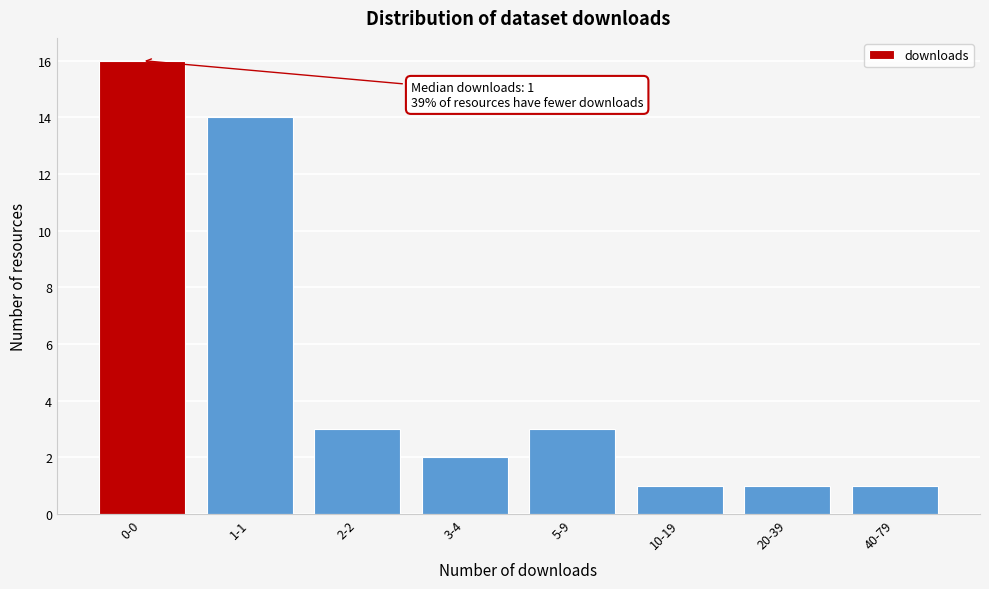

Reading left to right, extract all data points from this chart.

0-0=16	1-1=14	2-2=3	3-4=2	5-9=3	10-19=1	20-39=1	40-79=1